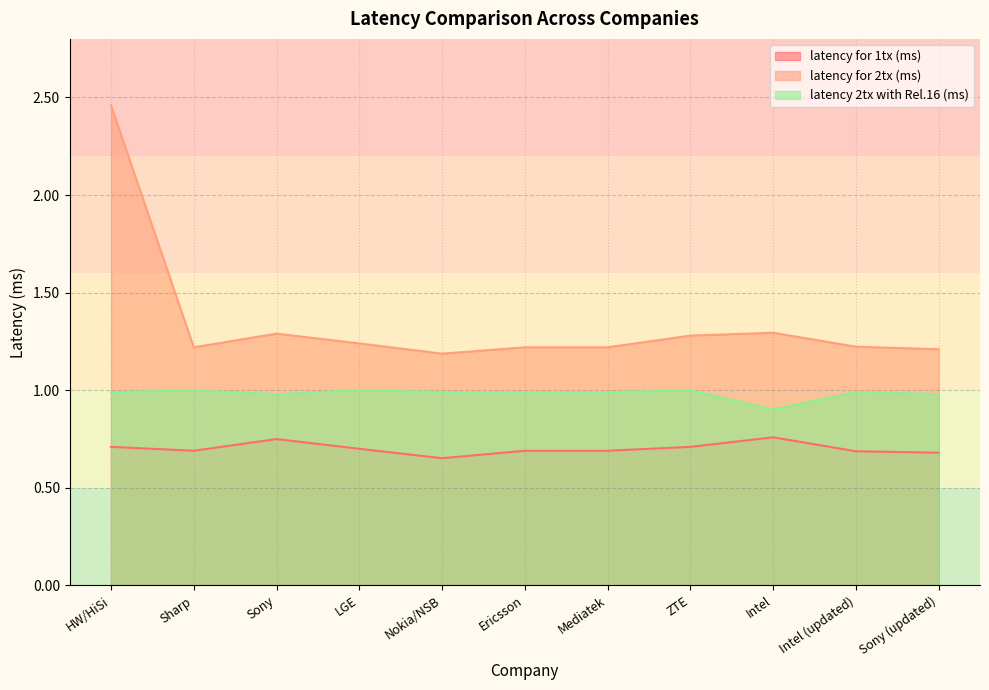

What is the value of the latency 2tx with Rel.16 (ms) point at the 8th from the left?

1.0